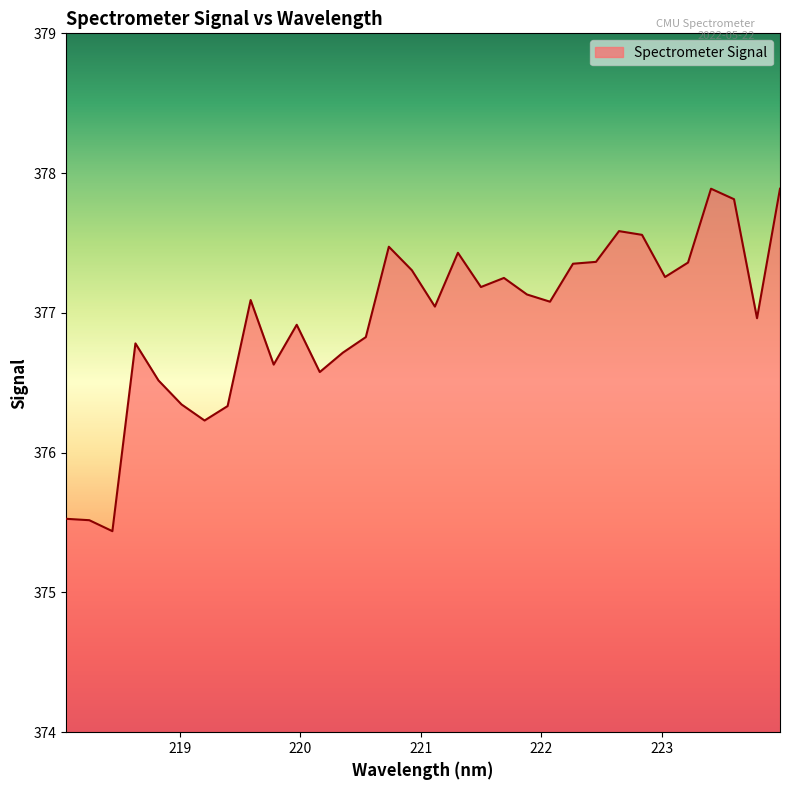

What is the smallest value displayed?

375.4